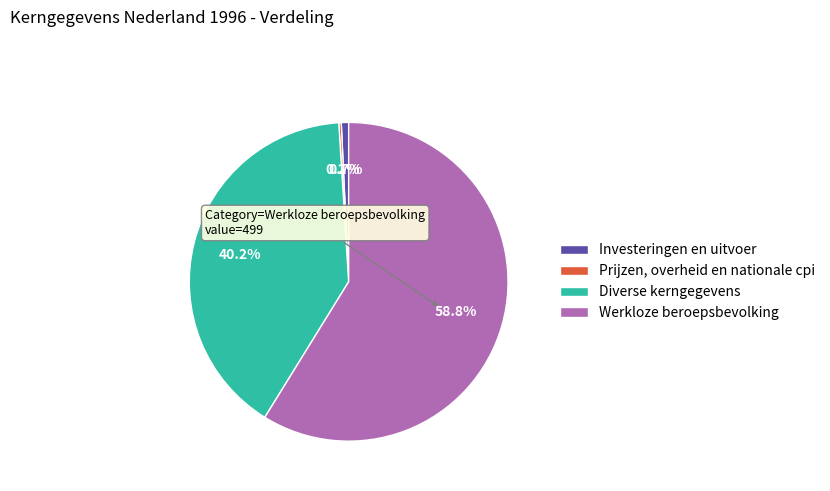

True or false: Werkloze beroepsbevolking accounts for 59% of the total.

True